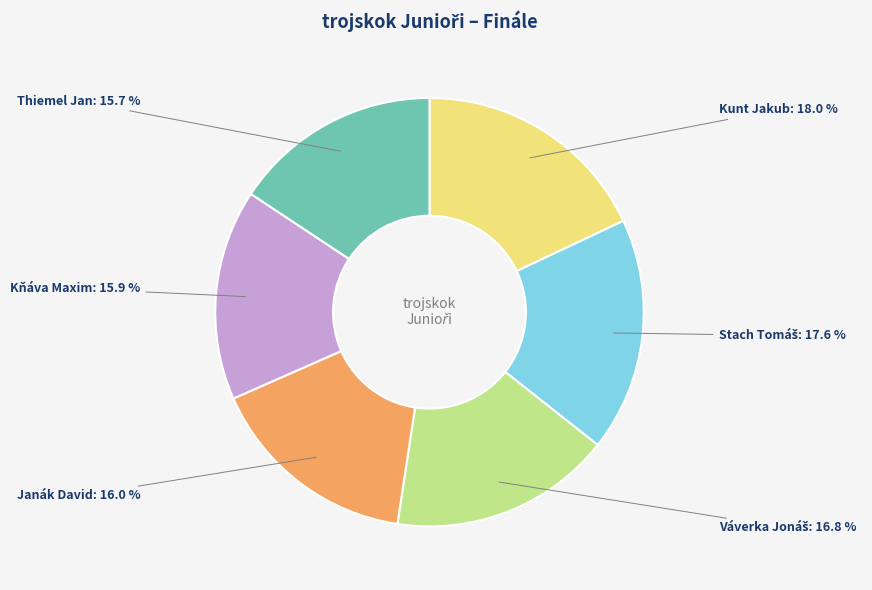

Is there any slice that represents more than half of the pie?

No